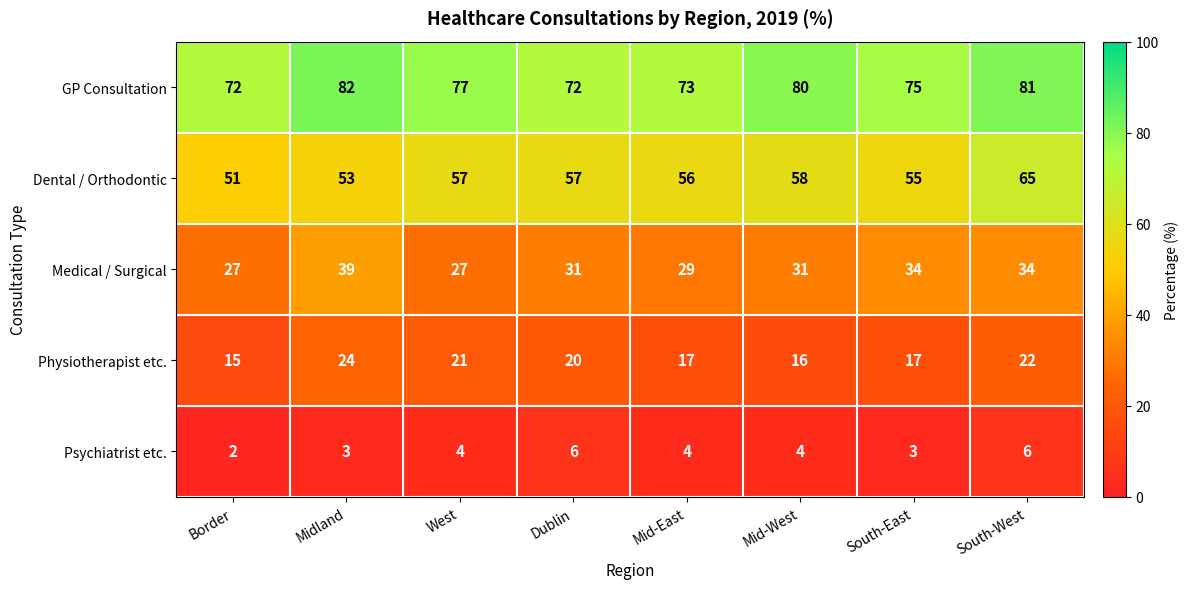

The value of Dental / Orthodontic at Mid-East is 56. True or false?

True